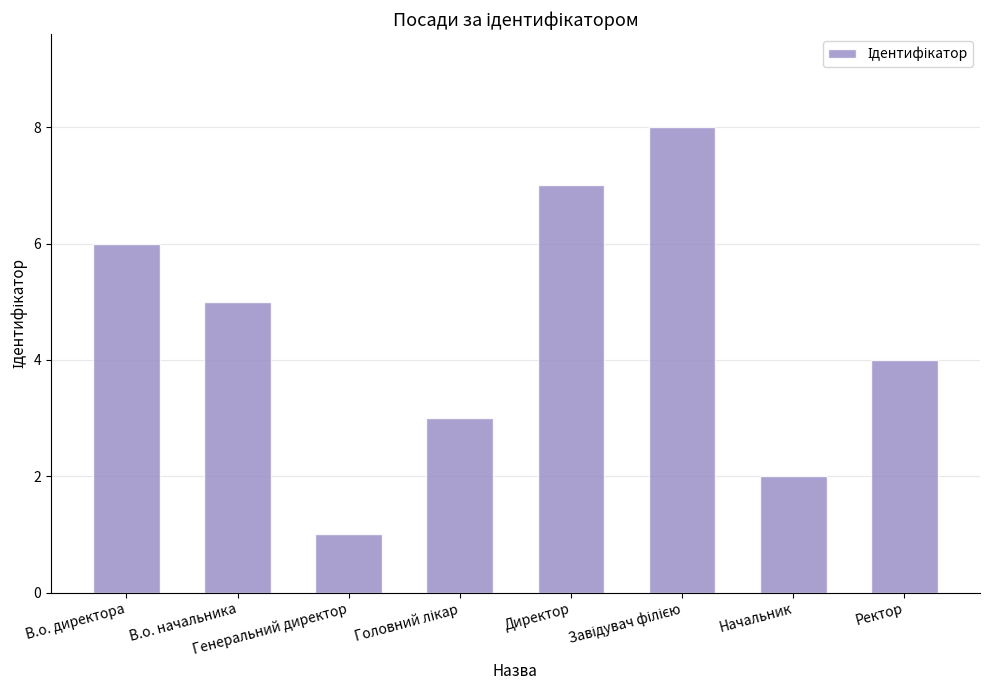

Which category has the lowest value across all series?

Генеральний директор